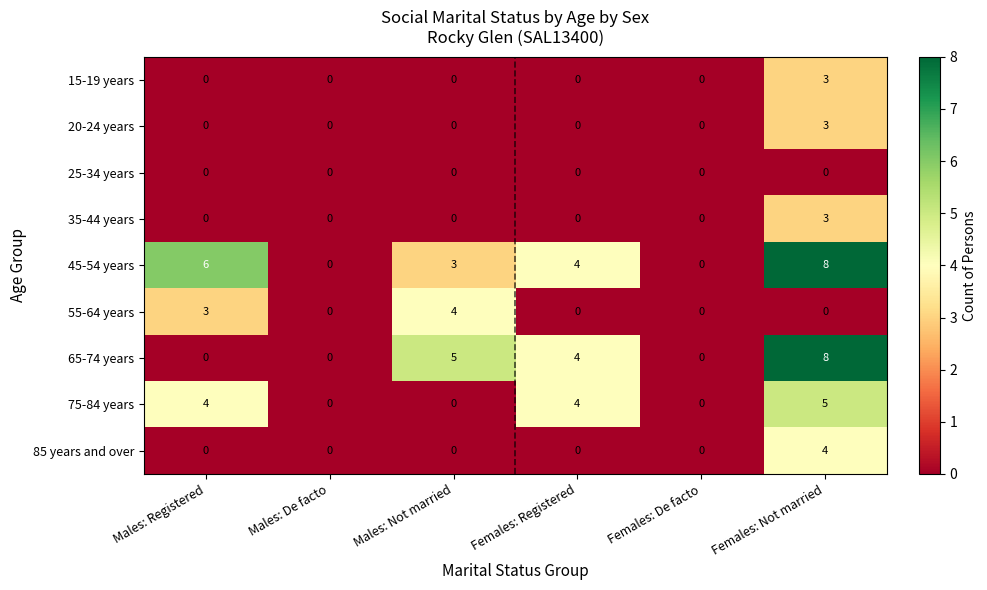

What is the difference between the maximum and minimum values in the 20-24 years series?

3